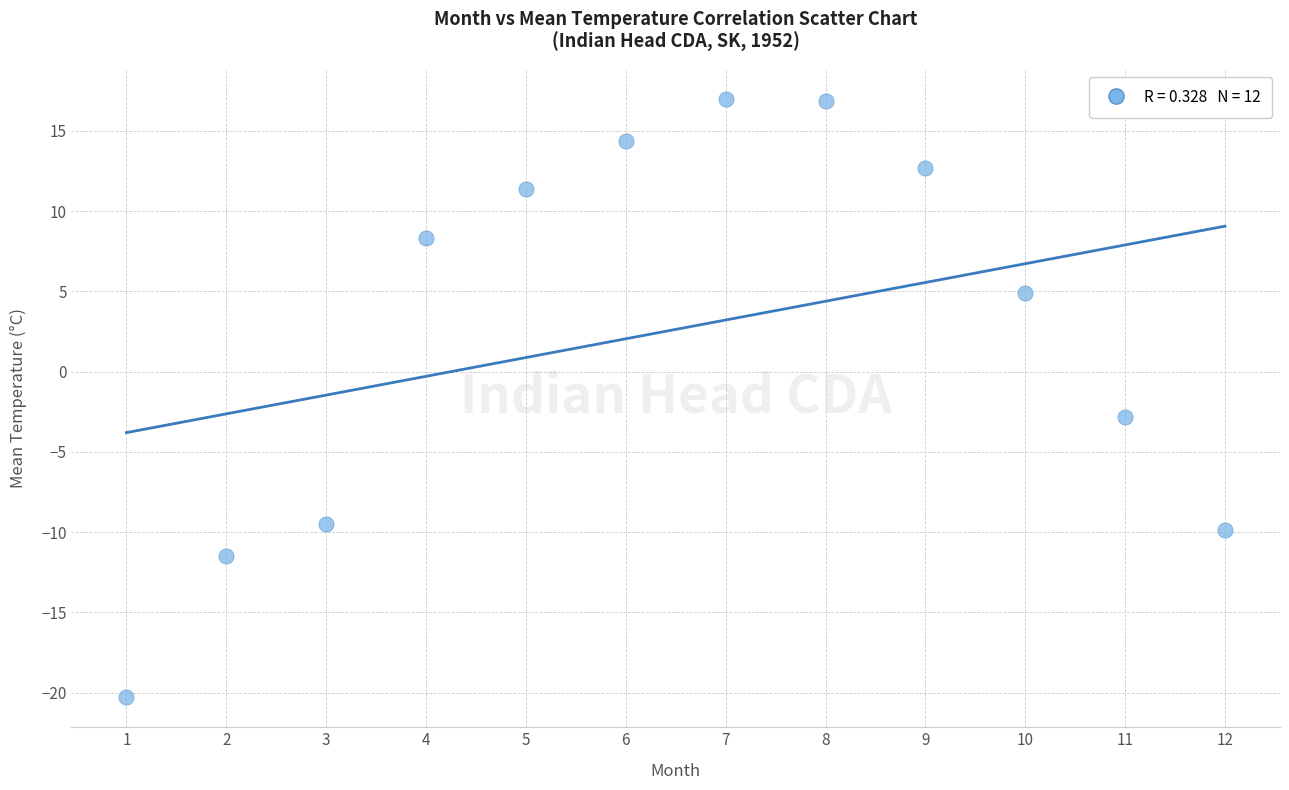

What Y value in the scatter plot is closest to -1?

-2.8